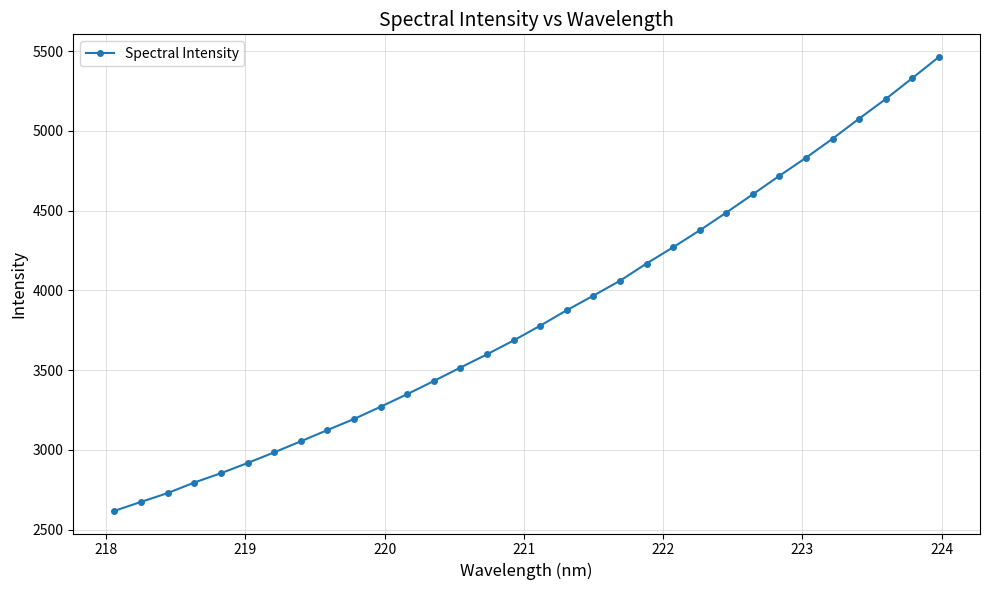

What is the value of the 29th point from the left?

5076.2